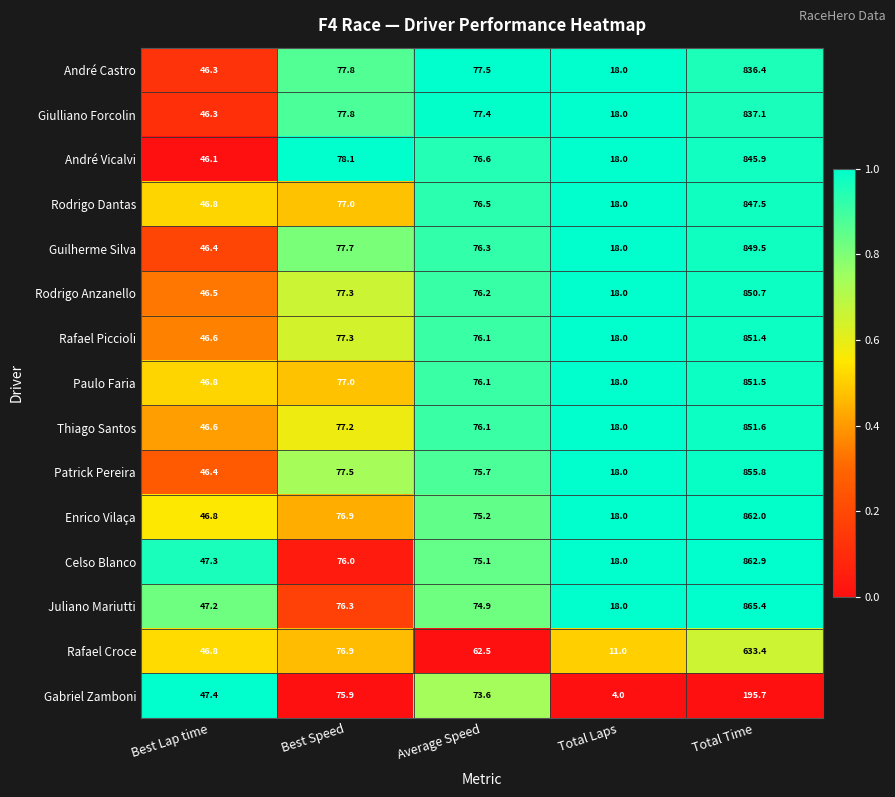

Which label corresponds to the smallest value in the chart?

Total Laps